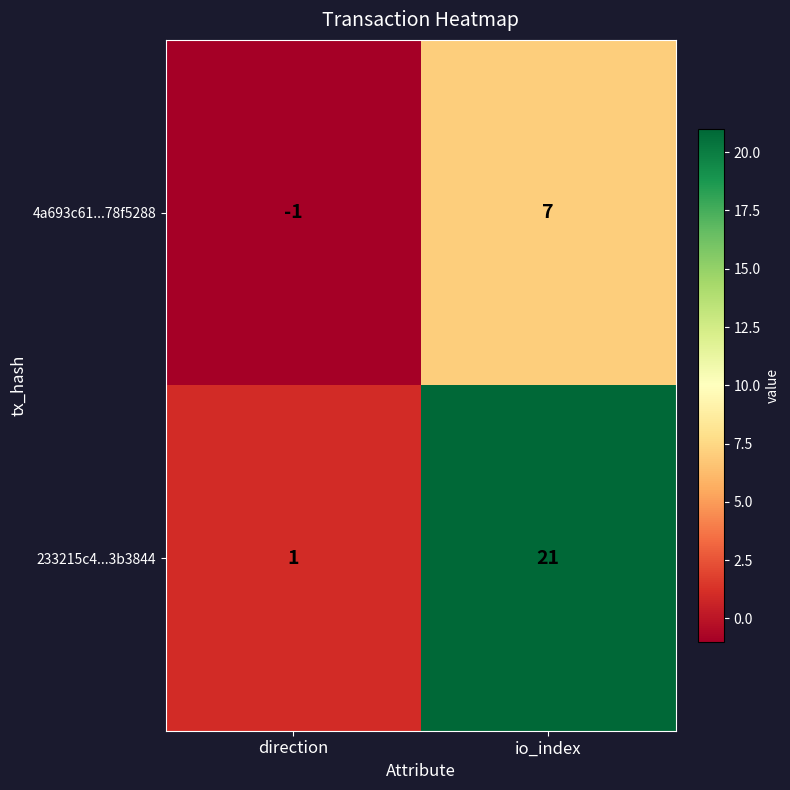

At which category does the chart reach its peak across all series?

io_index